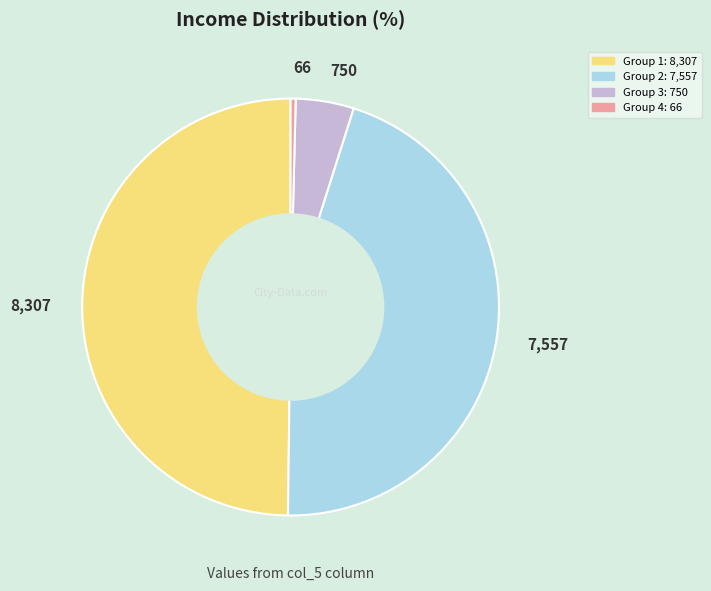

Which category has the biggest portion of the pie?

8,307